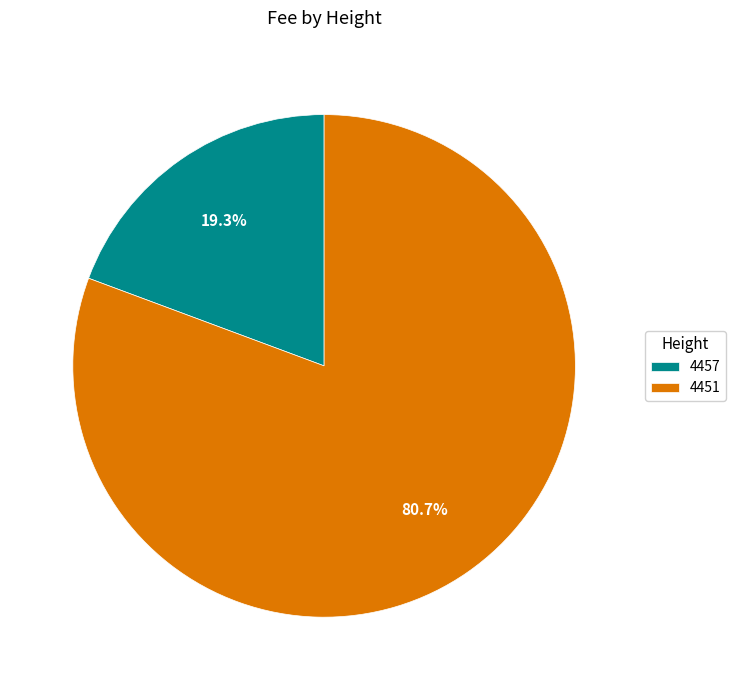

Between 4457 and 4451, which is larger?

4451